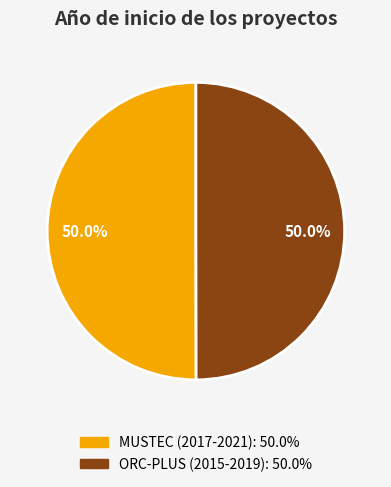

What percentage is the ORC-PLUS (2015-2019) slice, to the nearest percent?

50%